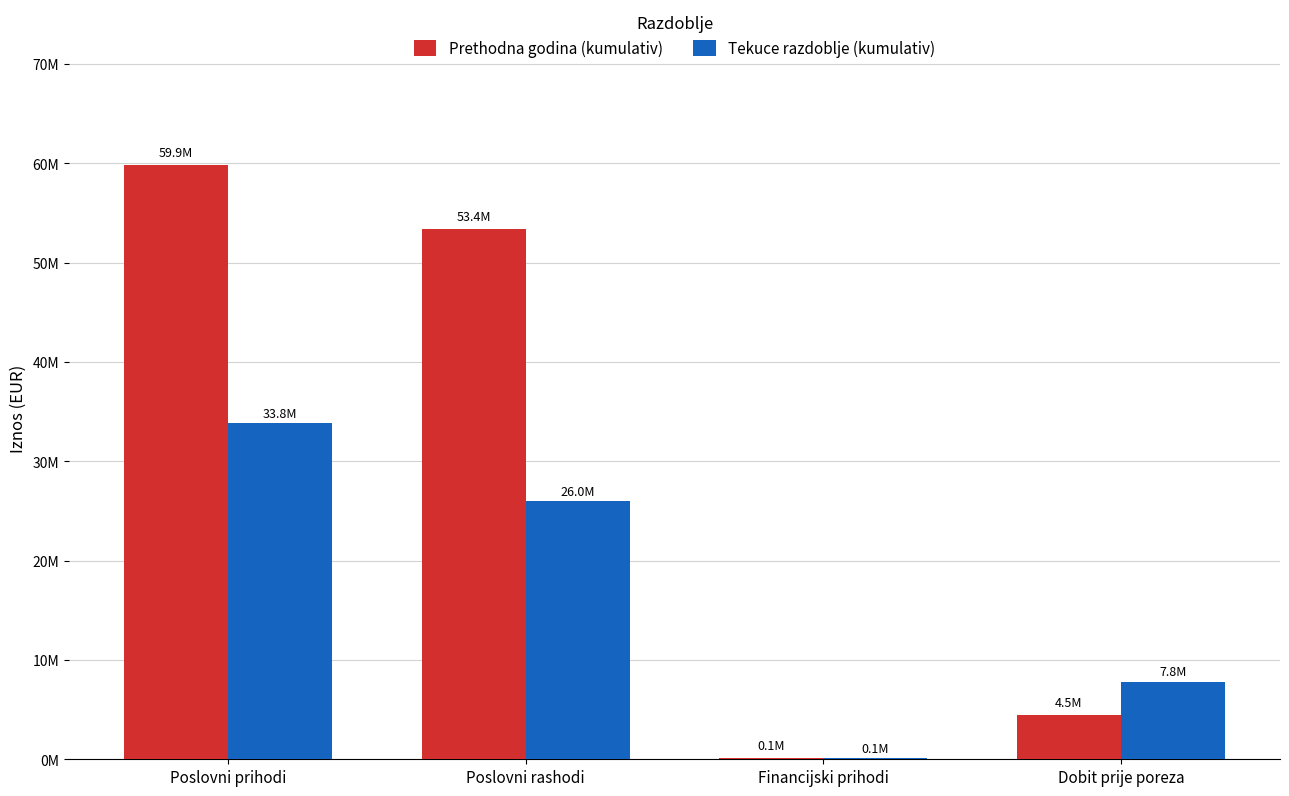

At which label is Prethodna godina (kumulativ) closest to 29967166?

Poslovni rashodi